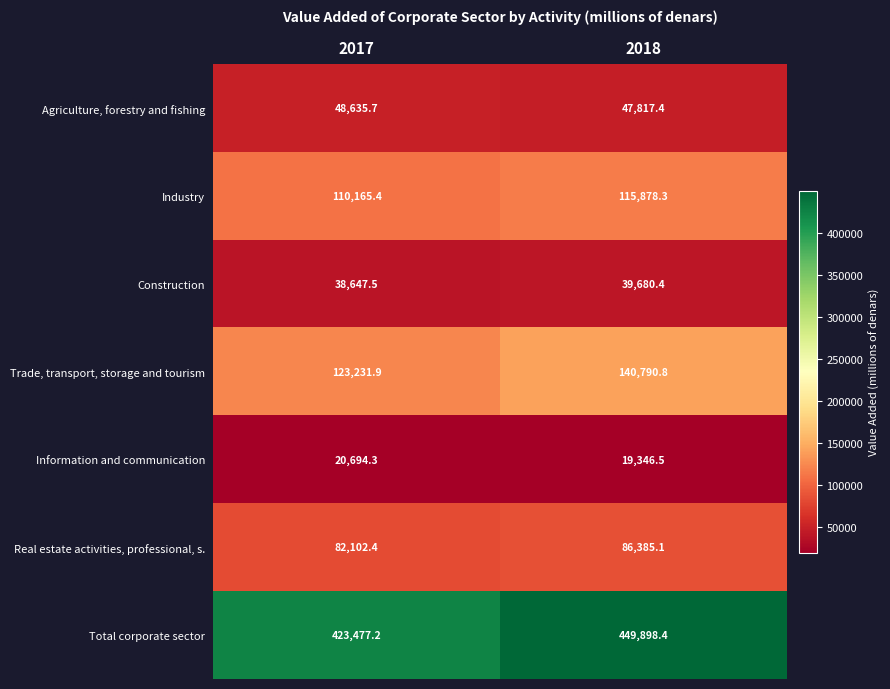

What is the approximate value of Construction at 2017?

38647.5